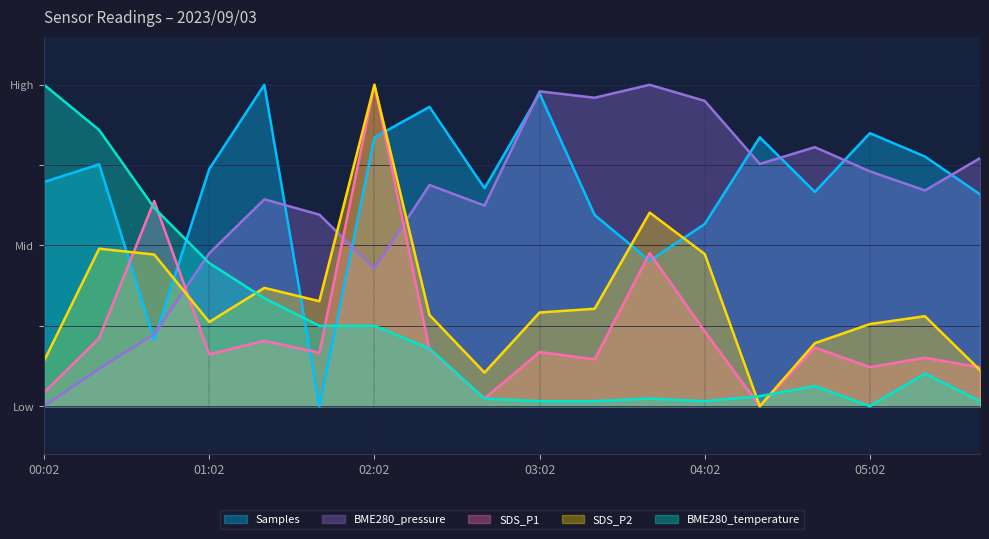

What is the label of the 6th point from the right?

04:02